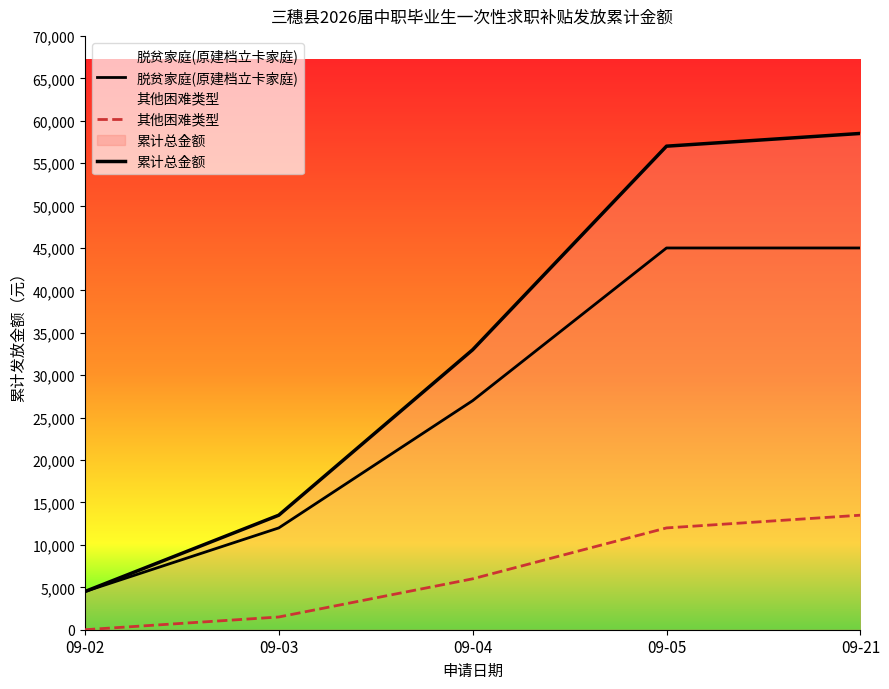

Which category has the lowest value in the 累计总金额 series?

09-02